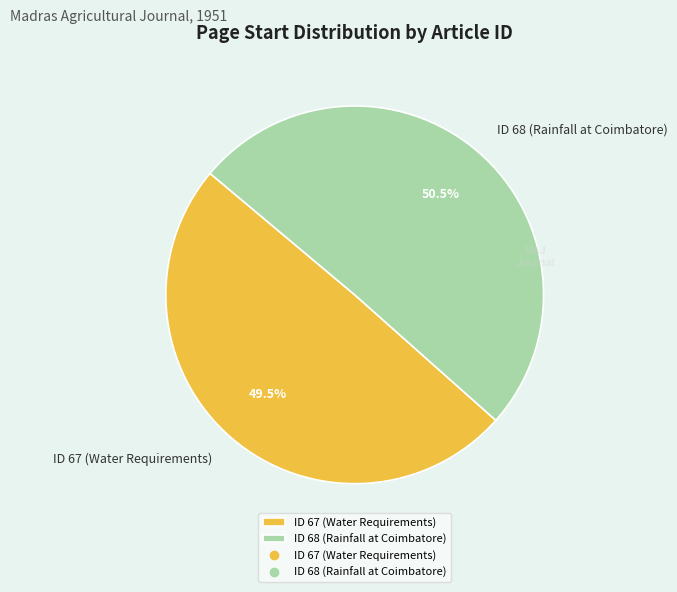

What is the majority slice?

ID 68 (Rainfall at Coimbatore)